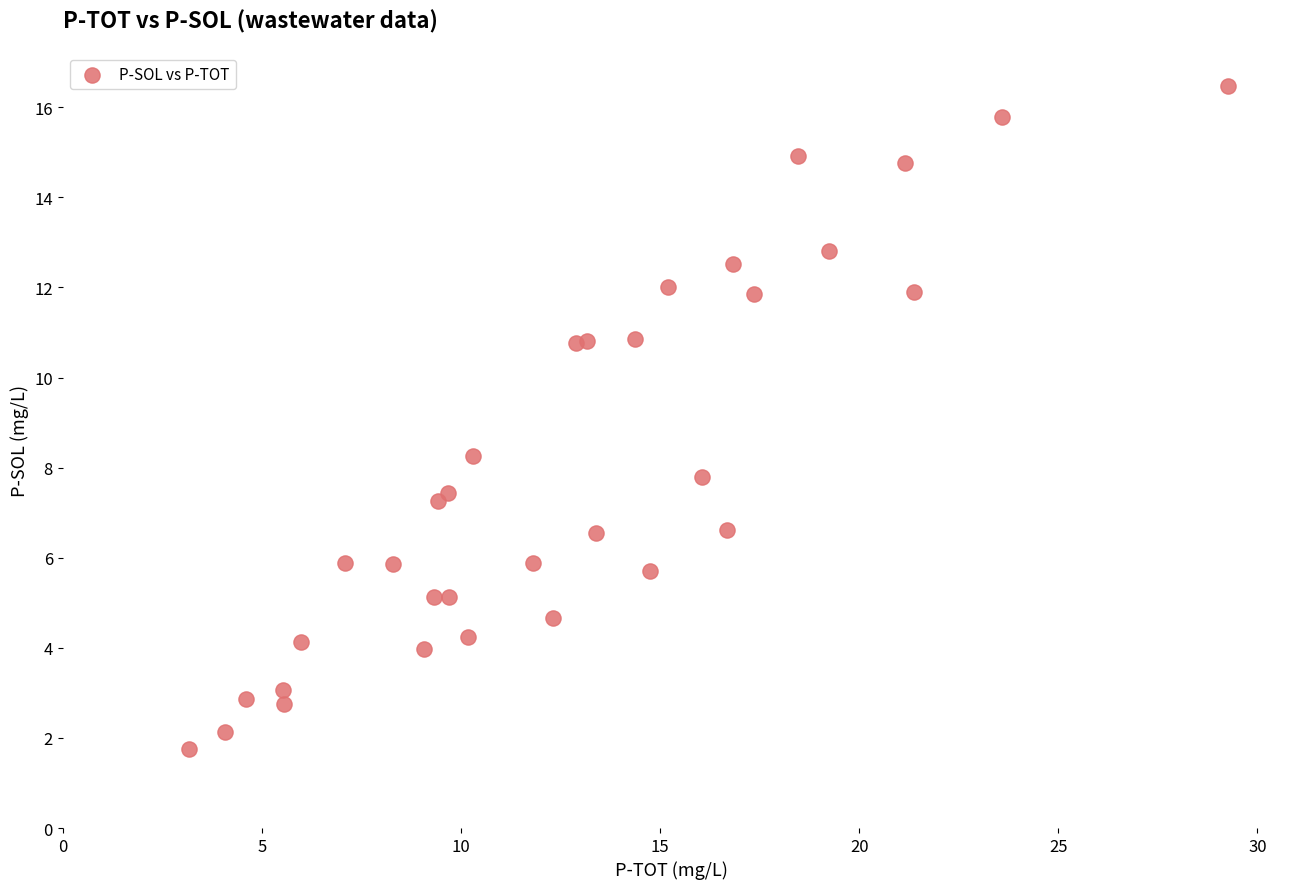

What Y value in the scatter plot is closest to 9?

8.3